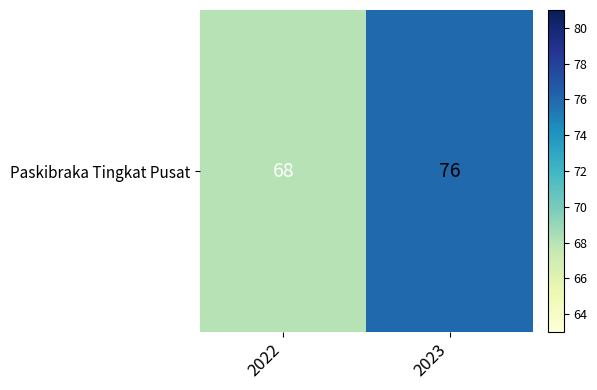

Reading left to right, transcribe all the data shown in this chart.

2022=68	2023=76